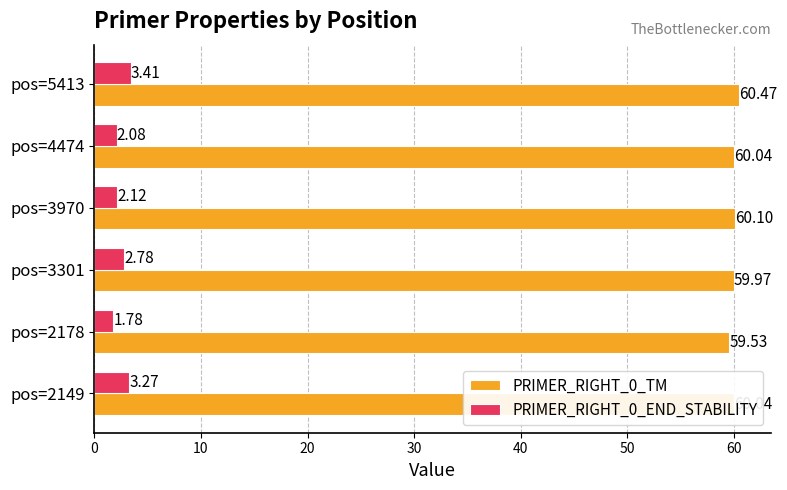

What is the sum of the PRIMER_RIGHT_0_TM values at pos=2149 and pos=3970?

120.1